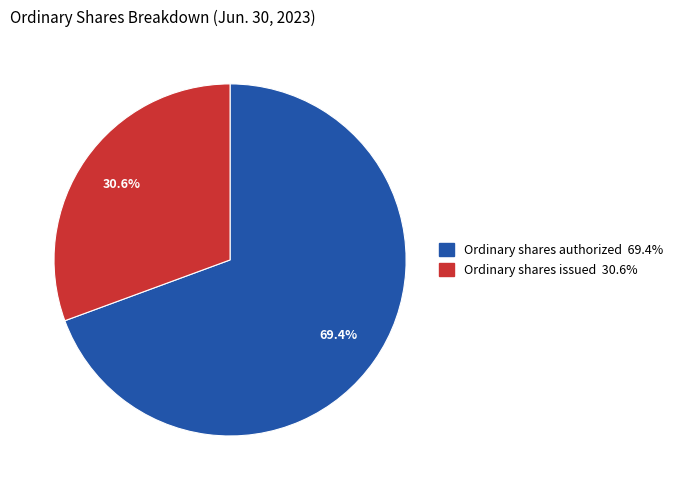

Combined, do Ordinary shares issued and Ordinary shares authorized account for over 50%?

Yes